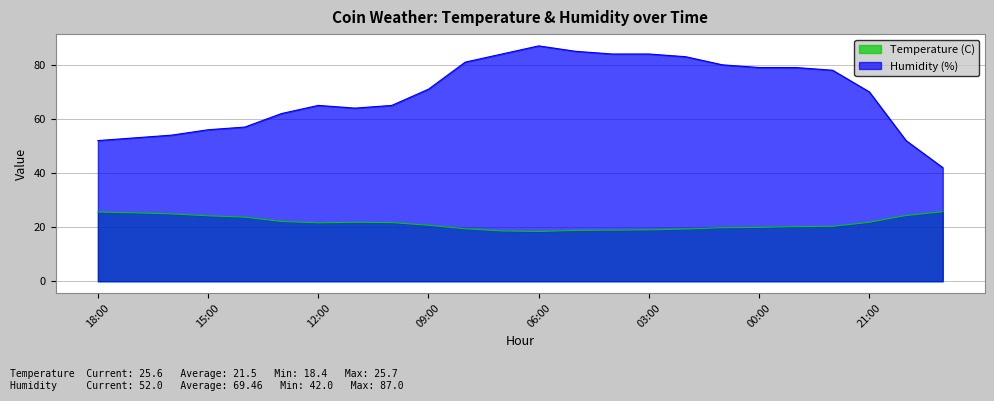

At which category is the sum across all series the highest?

06:00